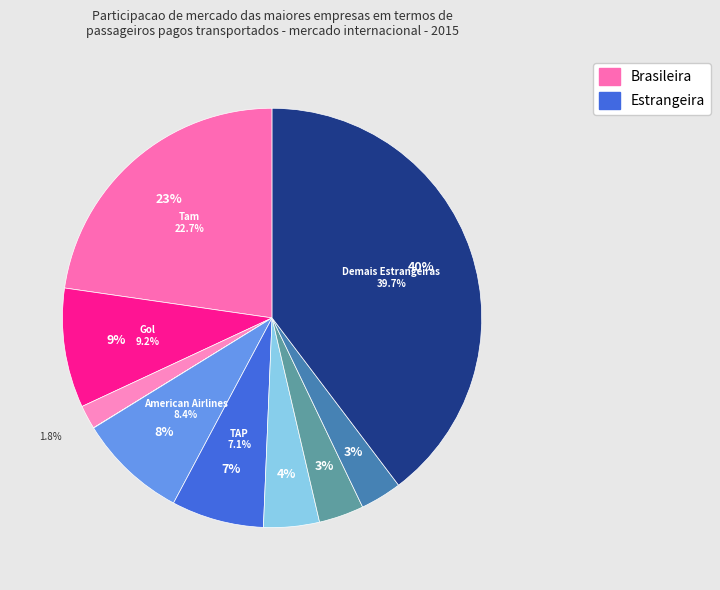

What percentage is the Demais Estrangeiras slice, to the nearest percent?

40%